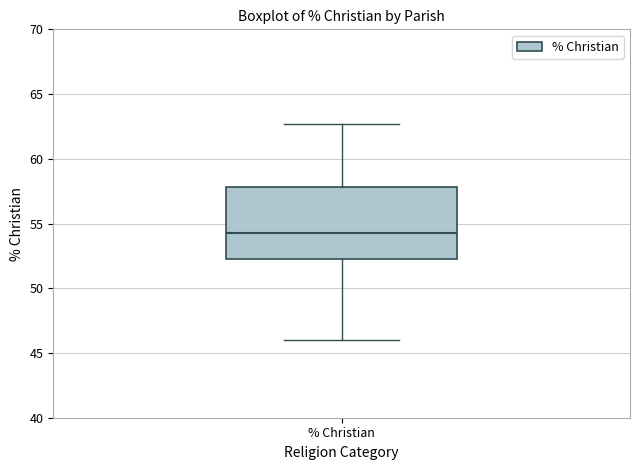

Transcribe this box plot: give where the median line is, the range the box spans, and where the two whiskers end, as read against the y-axis. The values are not printed on the chart, so give them approximately, as read against the axis.

median 54.5, box 52.0 to 58.0, whiskers 46.0 to 62.5